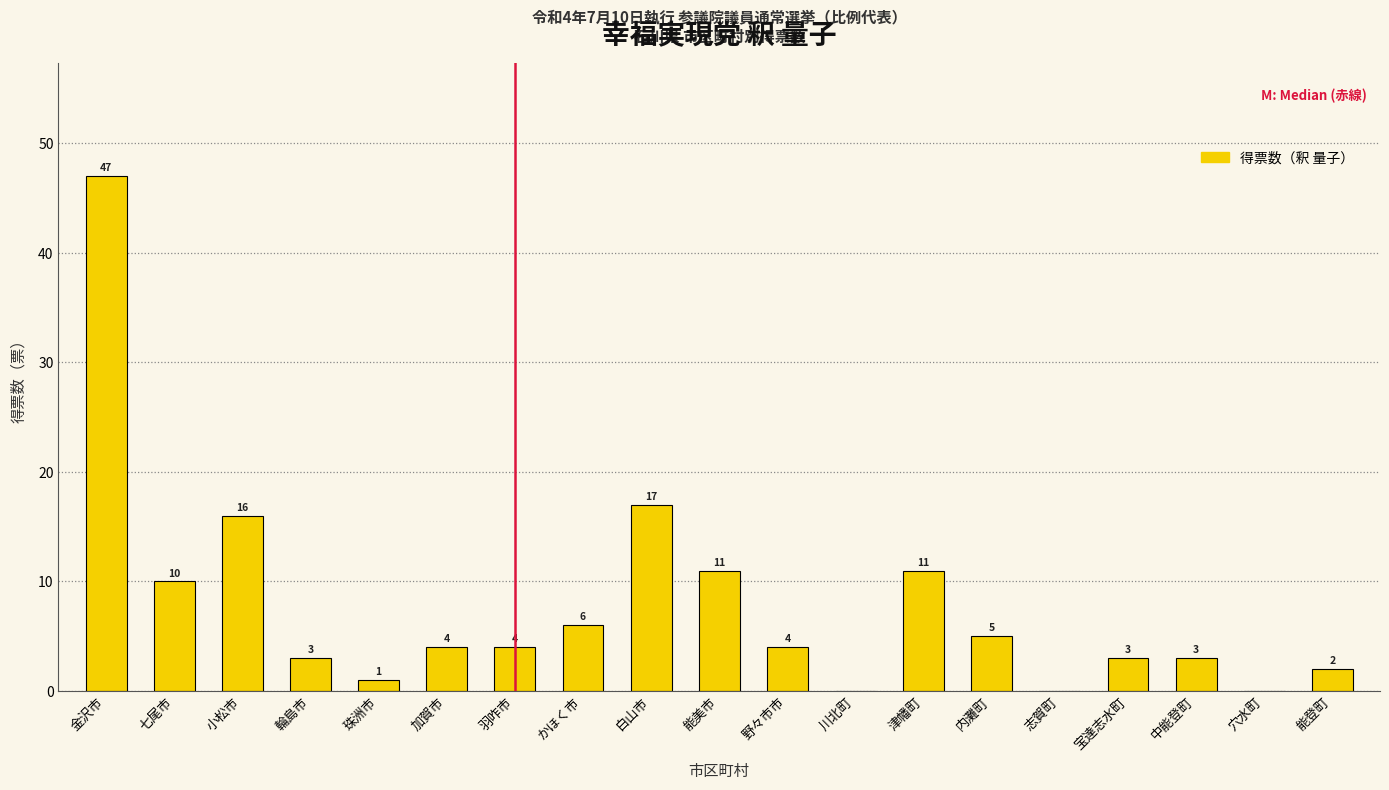

Reading left to right, extract all data points from this chart.

金沢市=47	七尾市=10	小松市=16	輪島市=3	珠洲市=1	加賀市=4	羽咋市=4	かほく市=6	白山市=17	能美市=11	野々市市=4	川北町=0	津幡町=11	内灘町=5	志賀町=0	宝達志水町=3	中能登町=3	穴水町=0	能登町=2